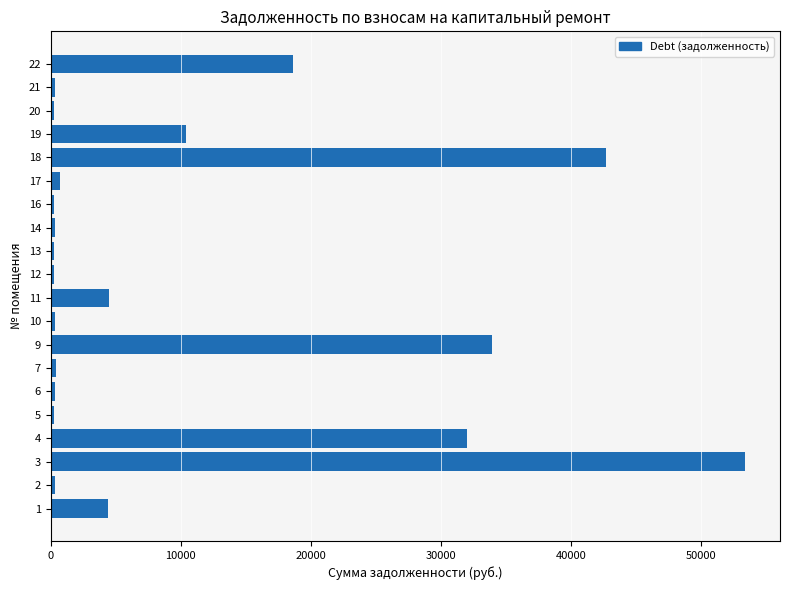

What is the difference between the maximum and second lowest values?

53181.8